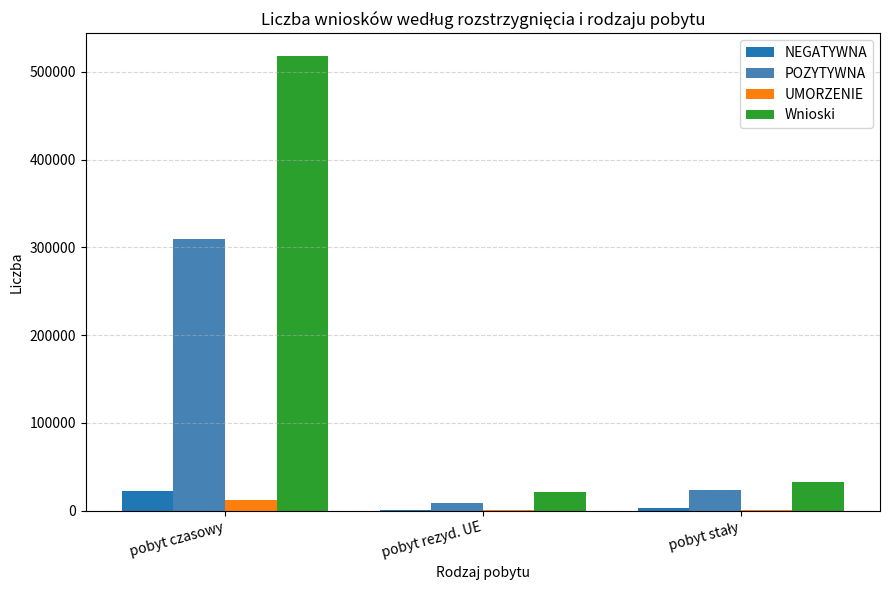

What are all the series names shown in the legend?

NEGATYWNA, POZYTYWNA, UMORZENIE, Wnioski